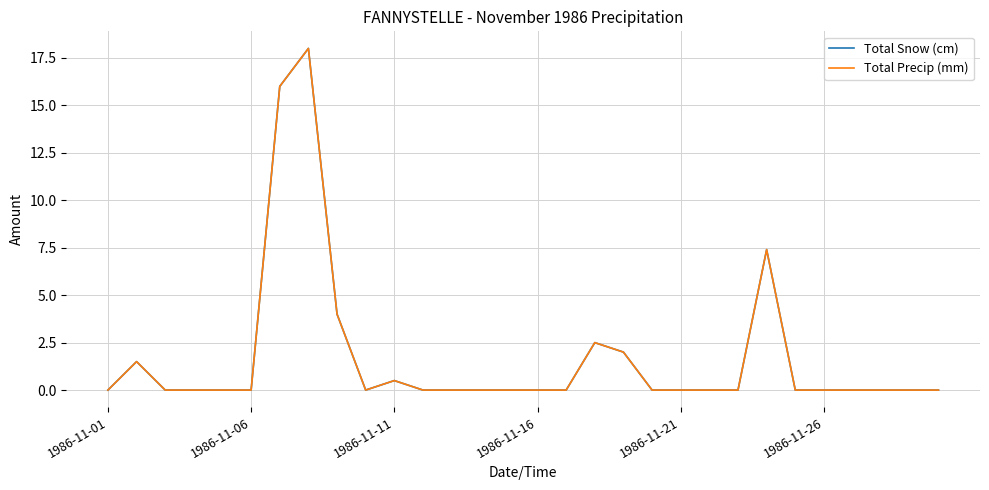

Reading left to right, what are all the values shown in this chart?

Total Snow (cm): 0.0	1.5	0.0	0.0	0.0	0.0	16.0	18.0	4.0	0.0	0.5	0.0	0.0	0.0	0.0	0.0	0.0	2.5	2.0	0.0	0.0	0.0	0.0	7.4	0.0	0.0	0.0	0.0	0.0	0.0
Total Precip (mm): 0.0	1.5	0.0	0.0	0.0	0.0	16.0	18.0	4.0	0.0	0.5	0.0	0.0	0.0	0.0	0.0	0.0	2.5	2.0	0.0	0.0	0.0	0.0	7.4	0.0	0.0	0.0	0.0	0.0	0.0